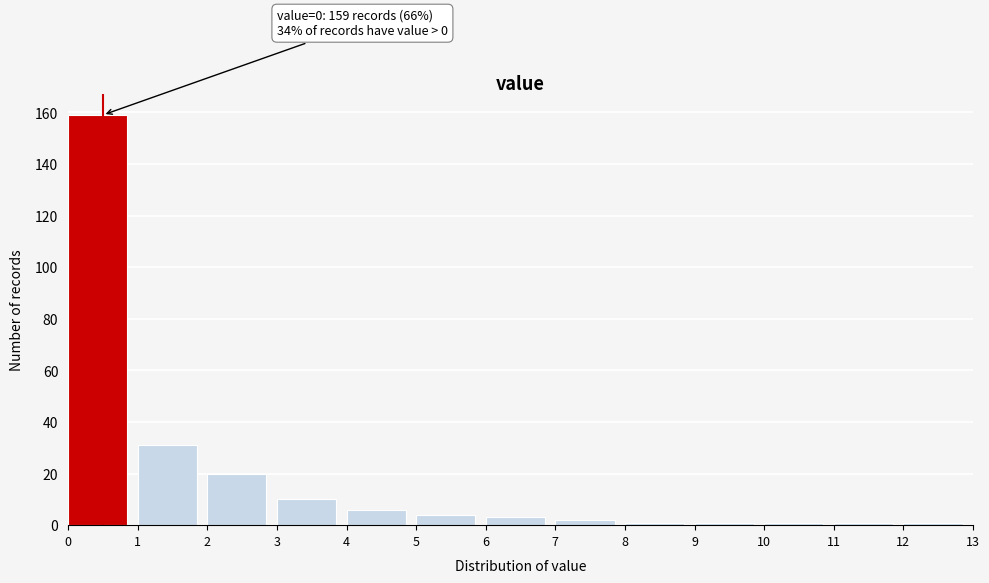

Over which range of the x-axis is the bar tallest?

0 to 1